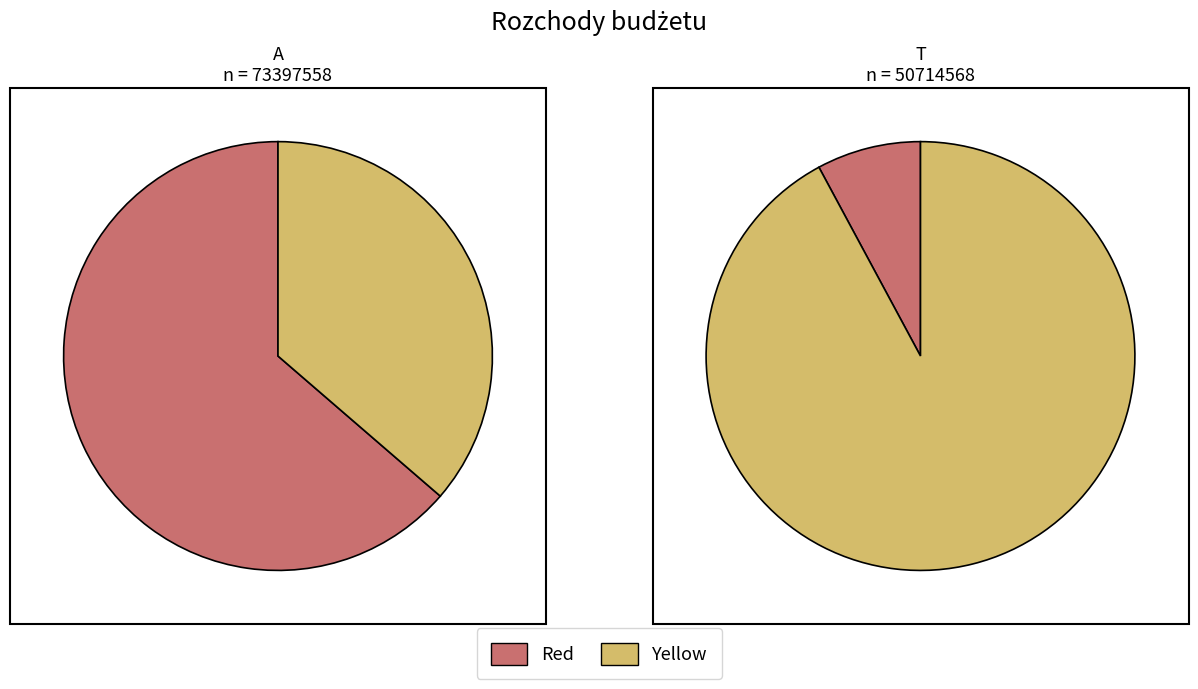

True or false: 2022 accounts for 20% of the total.

False